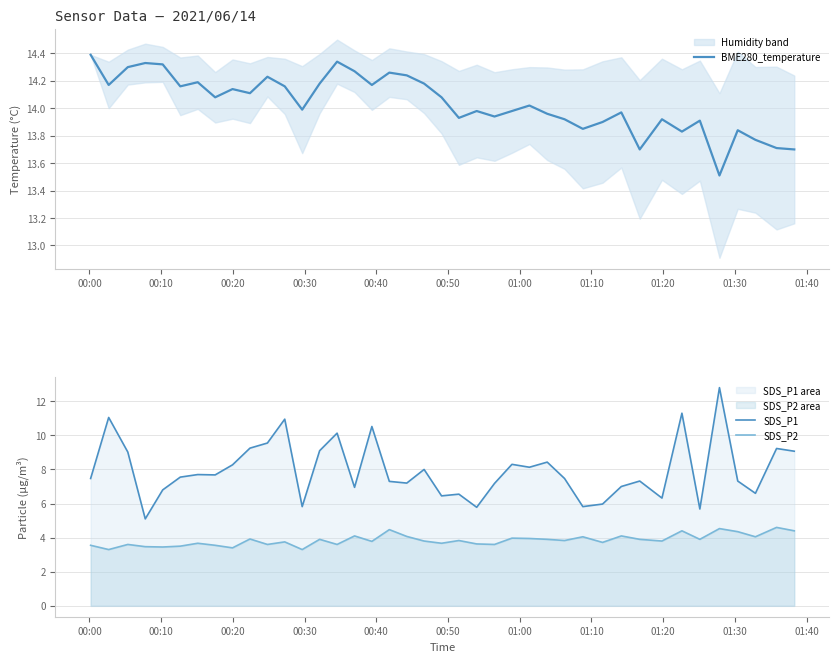

What are all the series names shown in the legend?

BME280_temperature, SDS_P1, SDS_P2